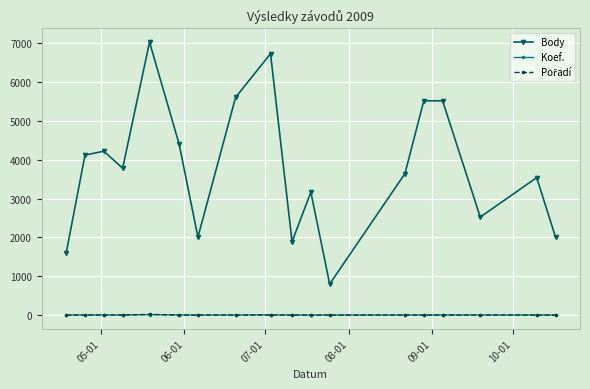

At how many categories does at least one series exceed 4030?

8